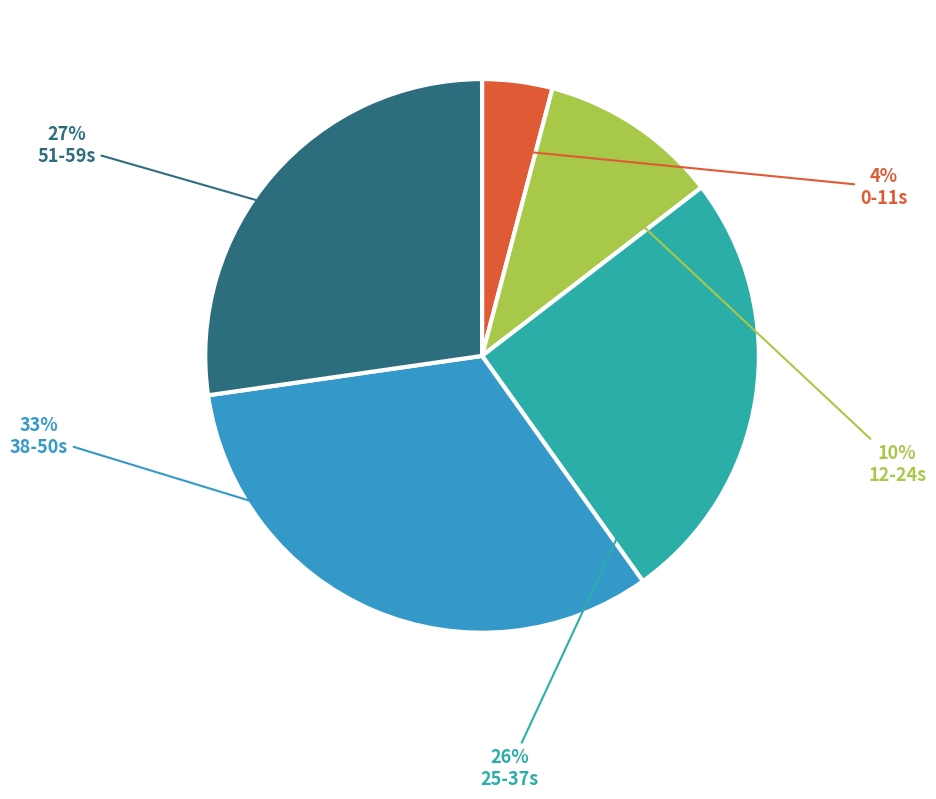

Does any single category account for the majority?

No